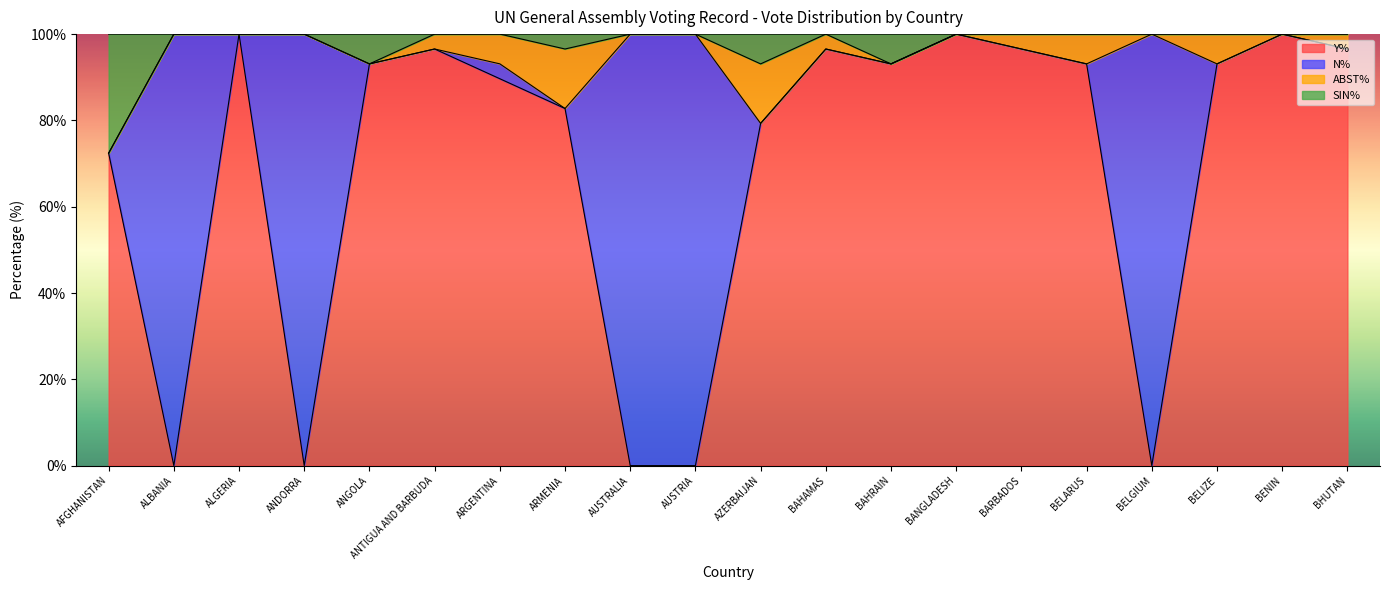

The value of Y% at AUSTRIA is 0.0. True or false?

True